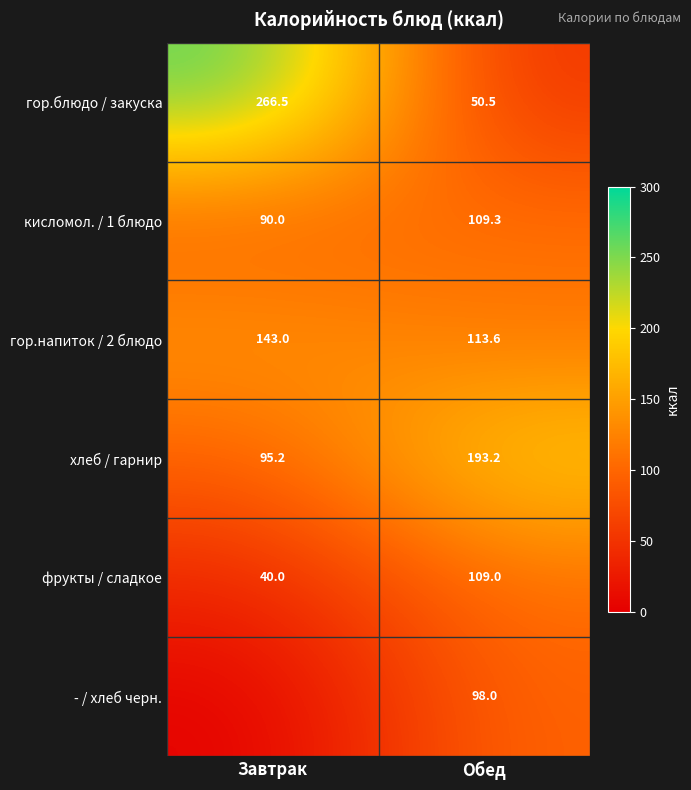

How many data points in гор.напиток / 2 блюдо are less than 143?

1